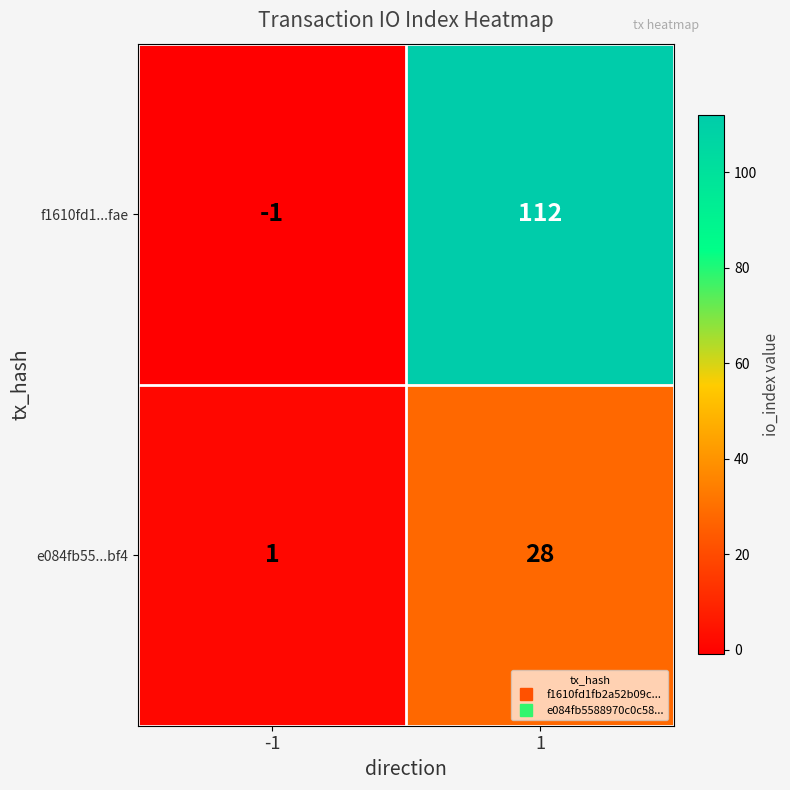

How many data points does each series have?

2